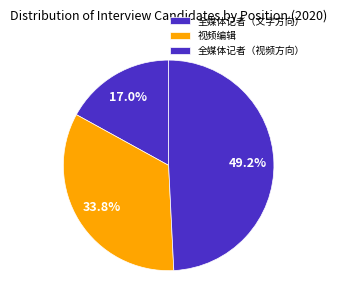

How many slices are in this pie chart?

3